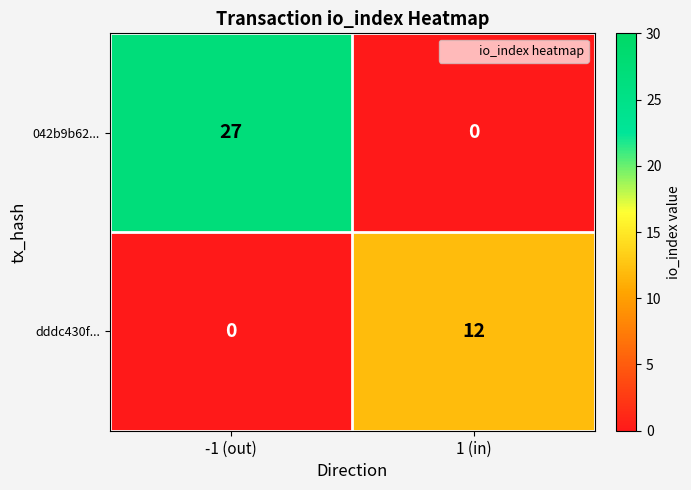

What is the sum of all dddc430f... values?

12